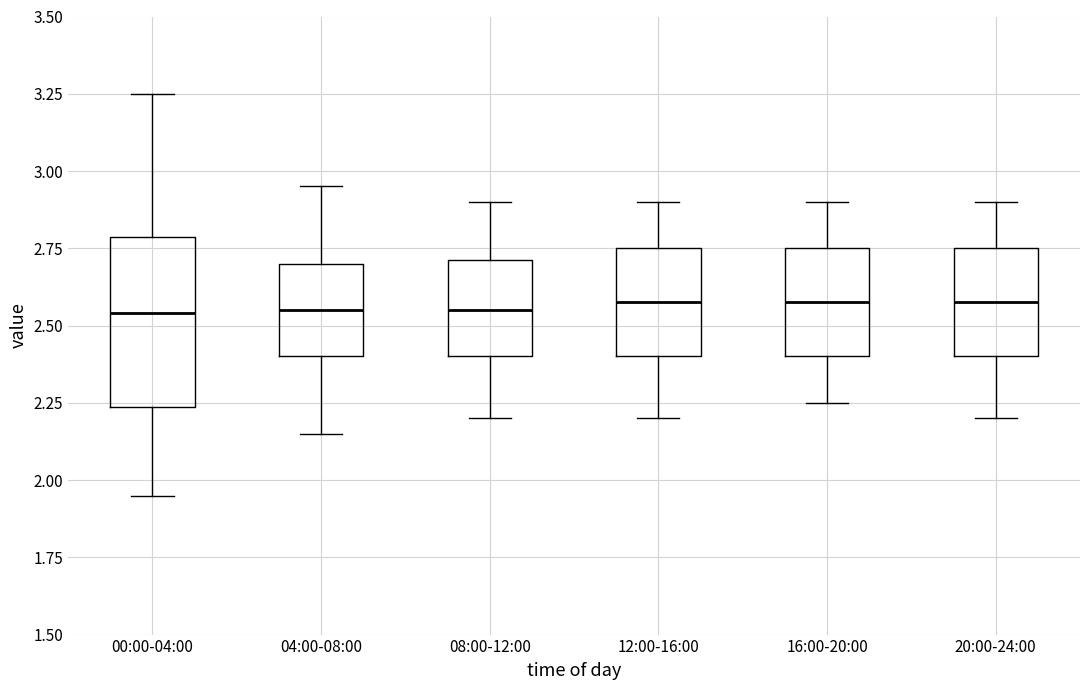

Reading left to right, read every box against the y-axis: the position of its median line, the range the box covers, and the ends of its whiskers. The values are not printed on the chart, so give them approximately, as read against the axis.

00:00-04:00: median 2.55, box 2.25 to 2.80, whiskers 1.95 to 3.25
04:00-08:00: median 2.55, box 2.40 to 2.70, whiskers 2.15 to 2.95
08:00-12:00: median 2.55, box 2.40 to 2.70, whiskers 2.20 to 2.90
12:00-16:00: median 2.60, box 2.40 to 2.75, whiskers 2.20 to 2.90
16:00-20:00: median 2.60, box 2.40 to 2.75, whiskers 2.25 to 2.90
20:00-24:00: median 2.60, box 2.40 to 2.75, whiskers 2.20 to 2.90